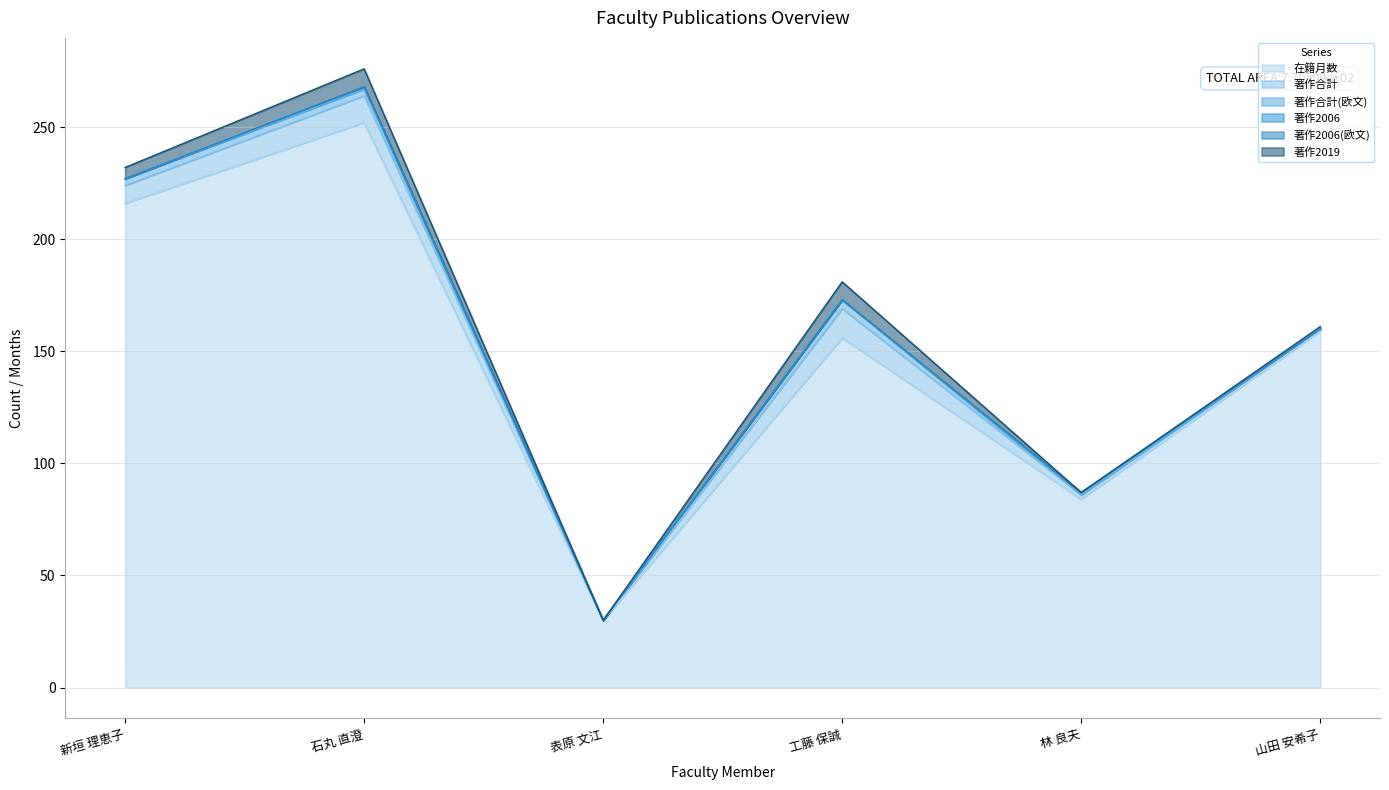

Reading left to right, transcribe all the data shown in this chart.

在籍月数: 新垣 理恵子=216	石丸 直澄=252	表原 文江=30	工藤 保誠=156	林 良夫=84	山田 安希子=159
著作合計: 新垣 理恵子=8	石丸 直澄=12	表原 文江=0	工藤 保誠=13	林 良夫=2	山田 安希子=1
著作合計(欧文): 新垣 理恵子=3	石丸 直澄=3	表原 文江=0	工藤 保誠=4	林 良夫=0	山田 安希子=0
著作2006: 新垣 理恵子=0	石丸 直澄=1	表原 文江=0	工藤 保誠=0	林 良夫=1	山田 安希子=0
著作2006(欧文): 新垣 理恵子=0	石丸 直澄=0	表原 文江=0	工藤 保誠=0	林 良夫=0	山田 安希子=0
著作2019: 新垣 理恵子=5	石丸 直澄=8	表原 文江=0	工藤 保誠=8	林 良夫=0	山田 安希子=1